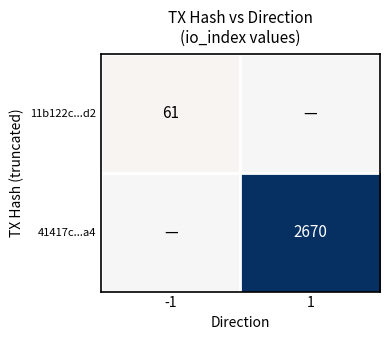

The 11b122c...d2 series shows 61 at -1. True or false?

True